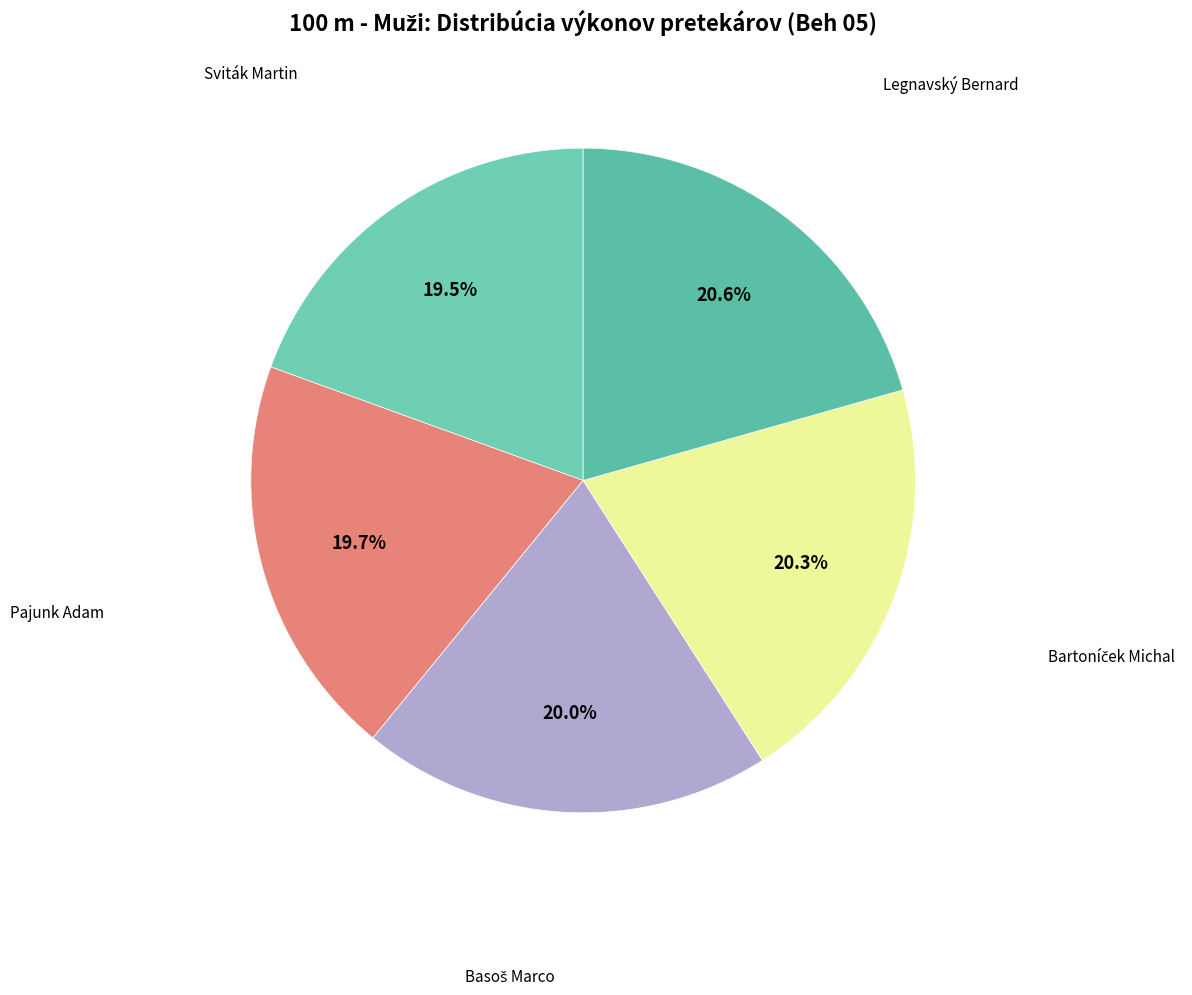

Does any single category account for the majority?

No